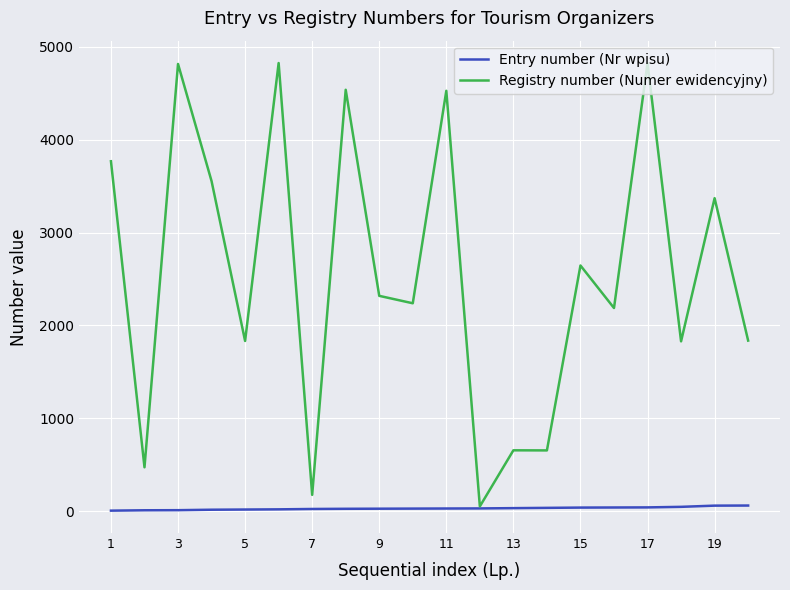

Which series has the largest total across all categories?

Registry number (Numer ewidencyjny)